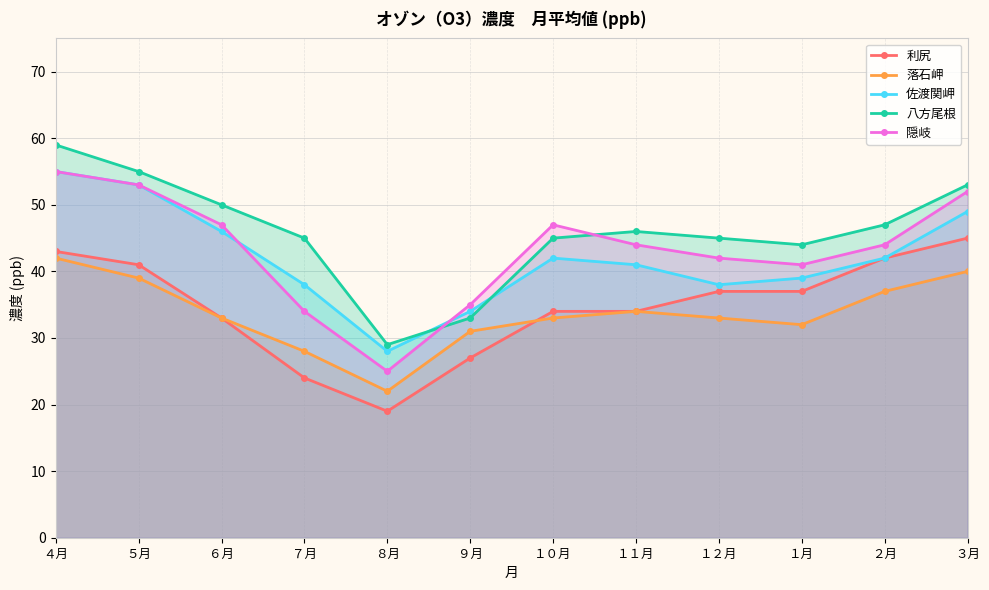

List the series in order of their peak value, highest first.

八方尾根, 佐渡関岬, 隠岐, 利尻, 落石岬